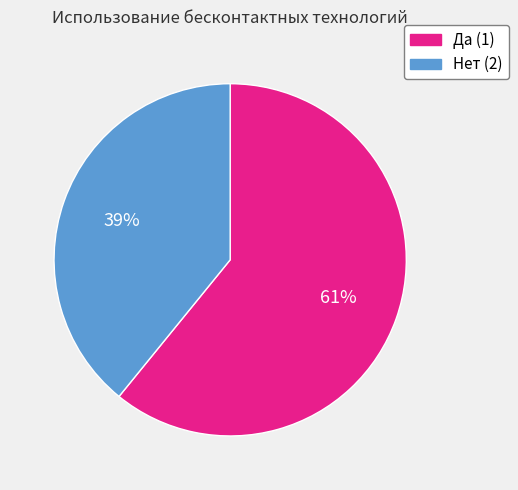

Combined, do Да (1) and Нет (2) account for over 50%?

Yes